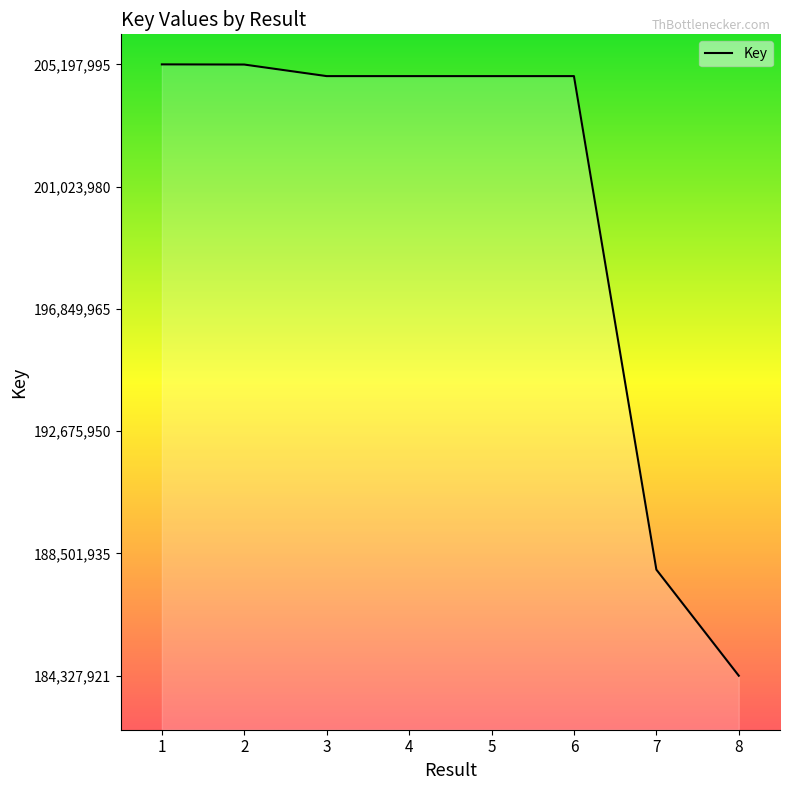

What is the difference between the second highest and minimum values?

20864490